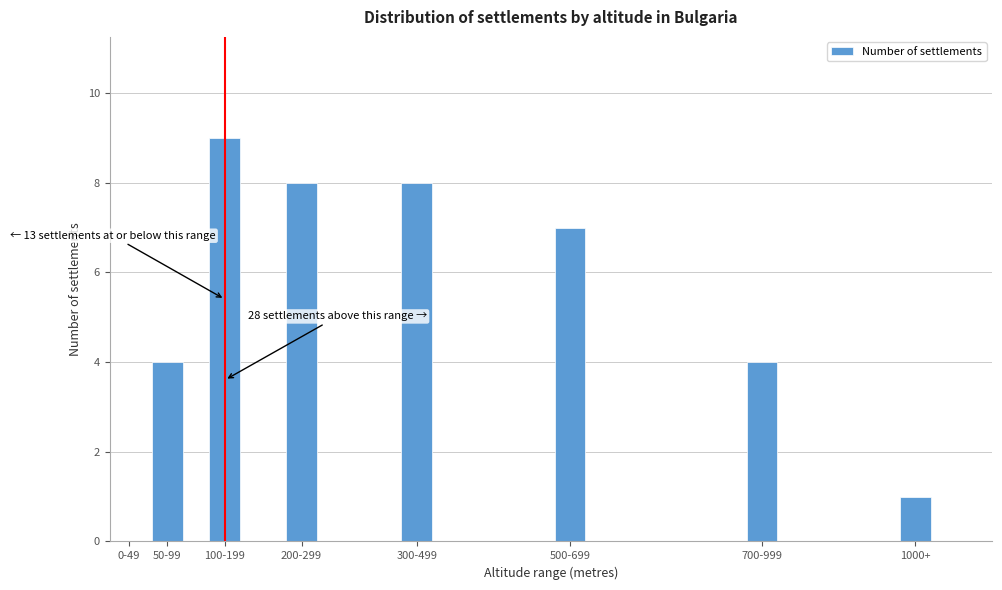

Reading left to right, list all the values displayed in this chart.

0-49=0	50-99=4	100-199=9	200-299=8	300-499=8	500-699=7	700-999=4	1000+=1